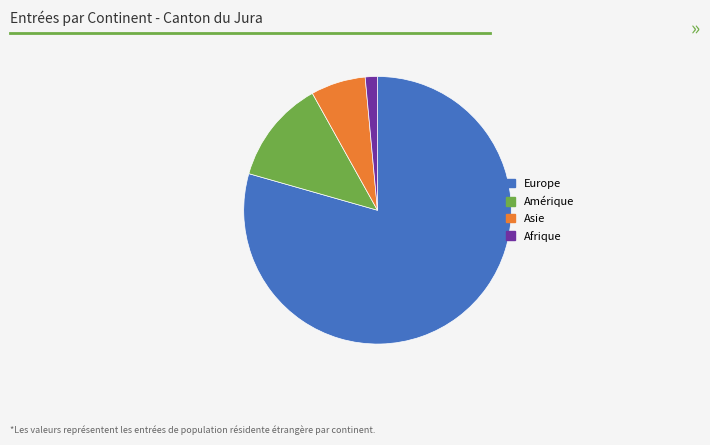

Between Afrique and Asie, which is larger?

Asie